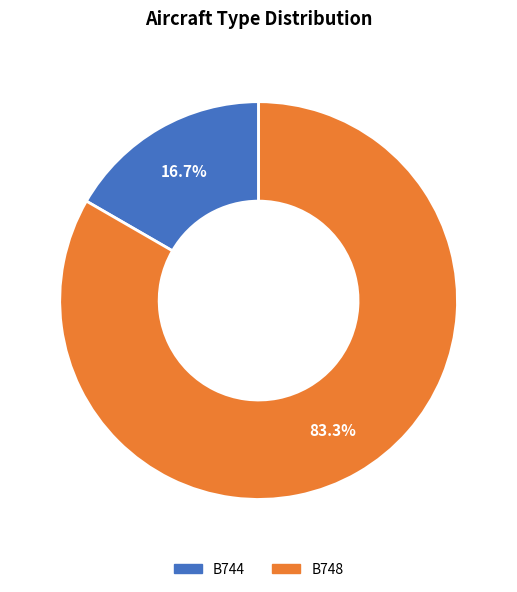

The B748 slice represents 89% of the pie. True or false?

False